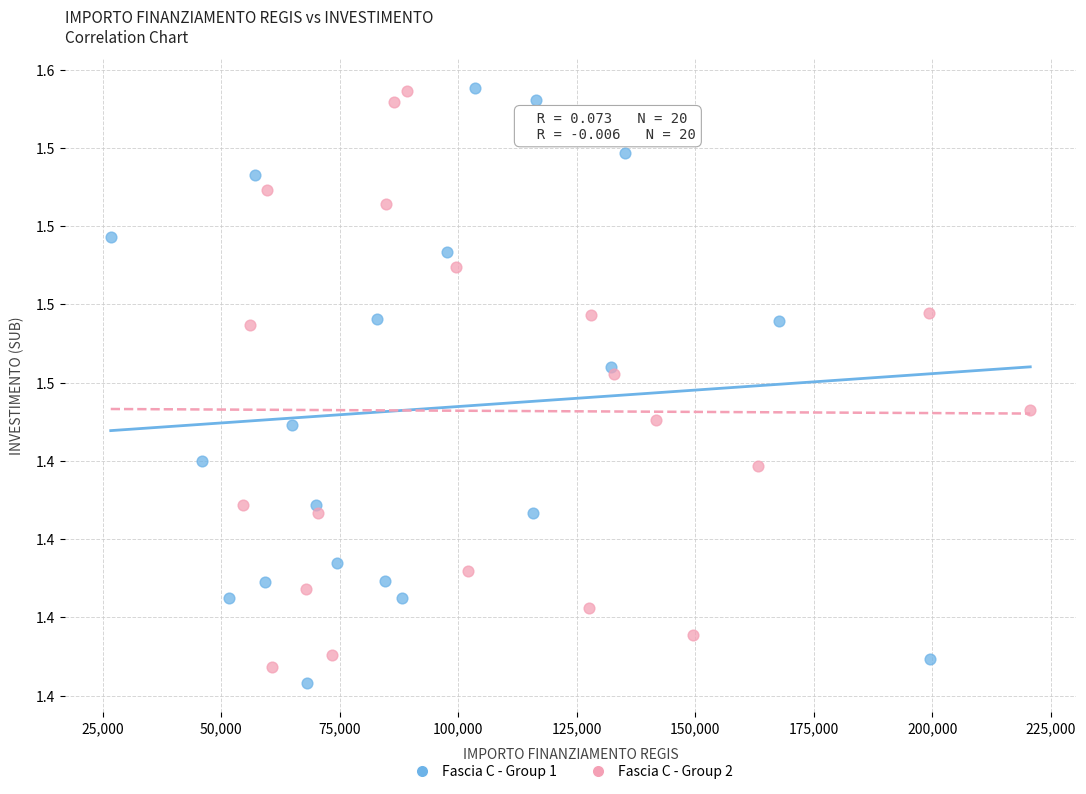

What are all the series names shown in the legend?

Fascia C - Group 1, Fascia C - Group 2